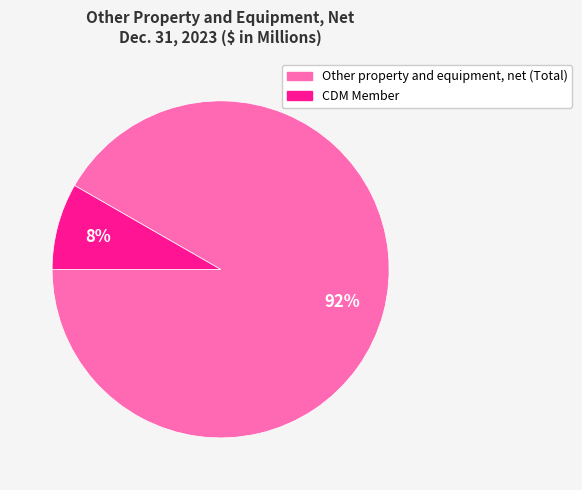

How many segments does this pie chart have?

2